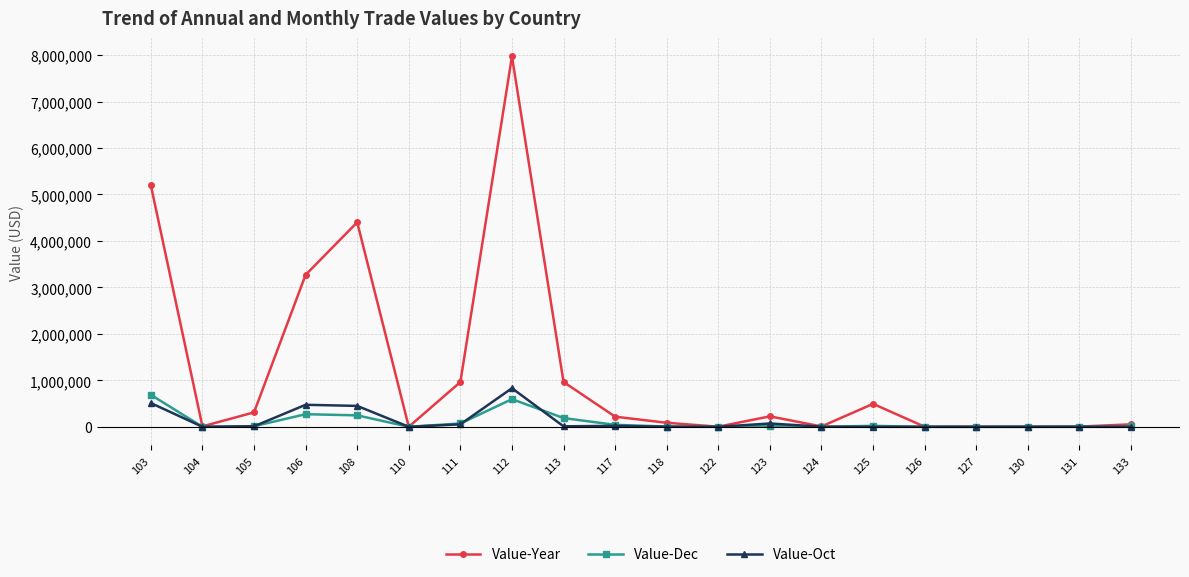

Which series has the widest spread of values?

Value-Year